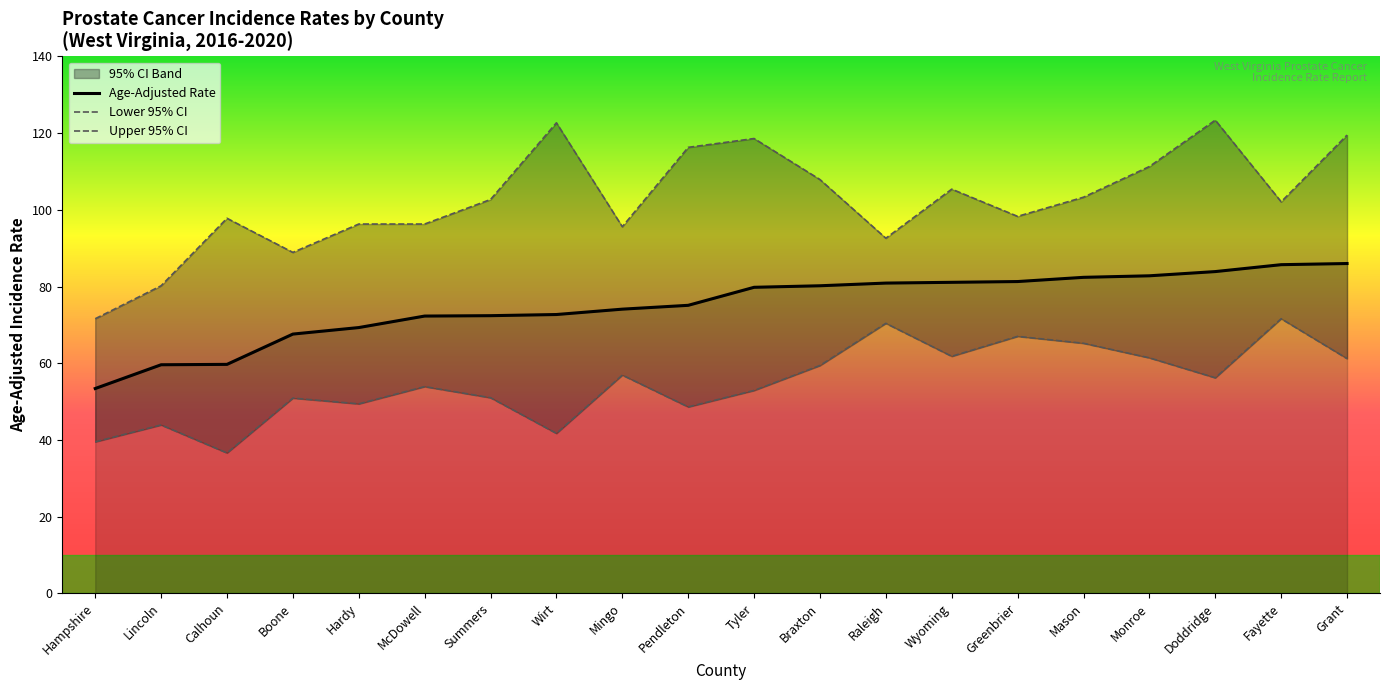

True or false: Upper 95% CI has more than 2 interior local peaks.

True